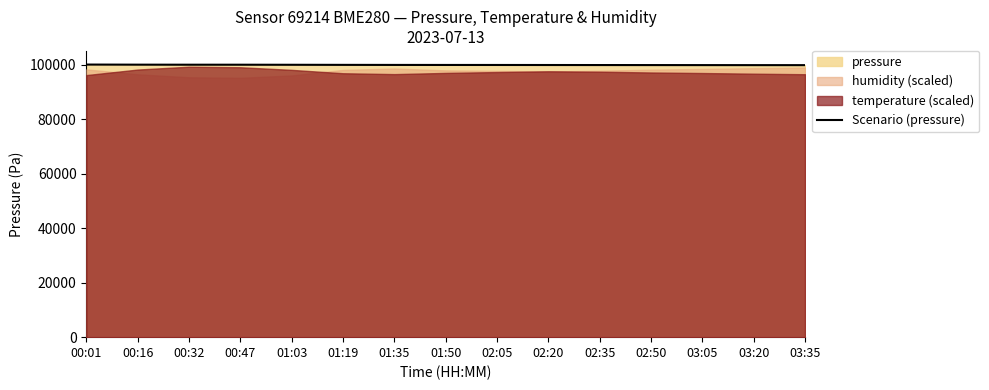

The value of Scenario (pressure) at 02:50 is 99960.9. True or false?

True